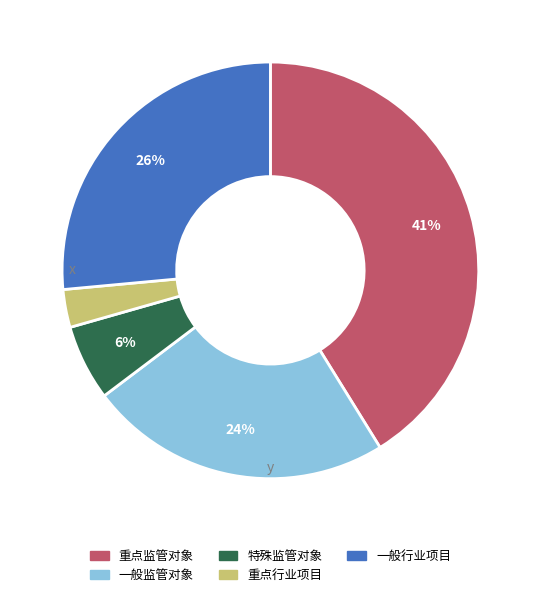

Is it true that 一般行业项目 is 26% of the pie?

True